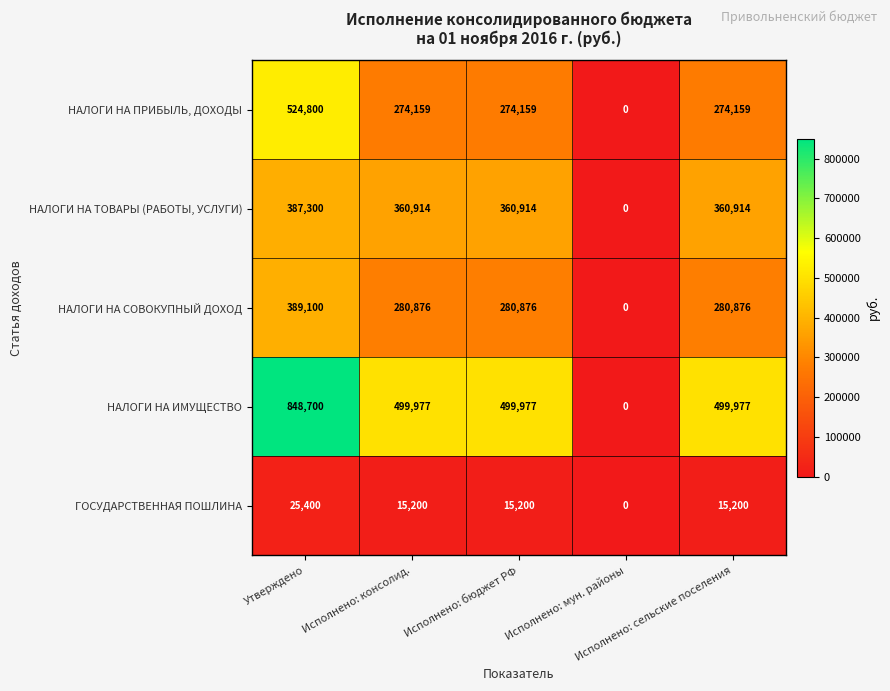

Rank the series by their maximum value, from highest to lowest.

НАЛОГИ НА ИМУЩЕСТВО, НАЛОГИ НА ПРИБЫЛЬ, ДОХОДЫ, НАЛОГИ НА СОВОКУПНЫЙ ДОХОД, НАЛОГИ НА ТОВАРЫ (РАБОТЫ, УСЛУГИ), ГОСУДАРСТВЕННАЯ ПОШЛИНА